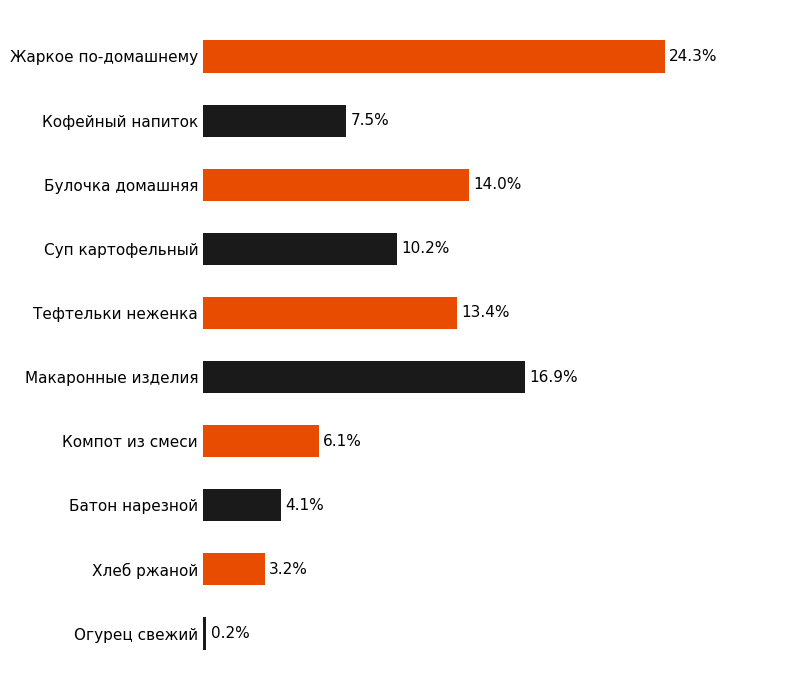

Which has a higher value, Батон нарезной or Кофейный напиток?

Кофейный напиток